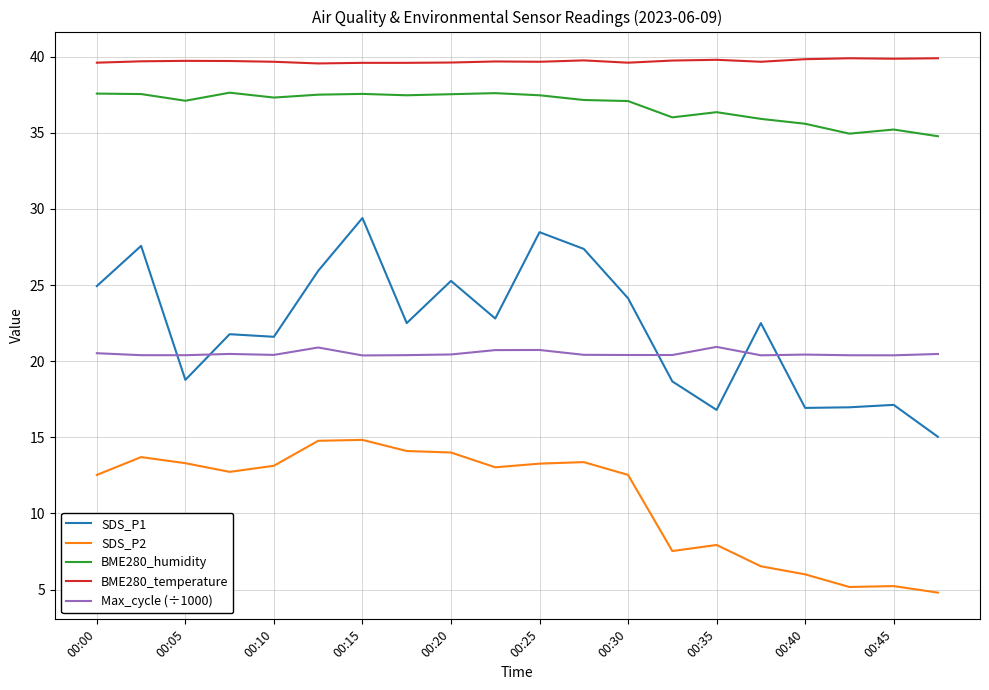

How many lines are shown in the chart?

5